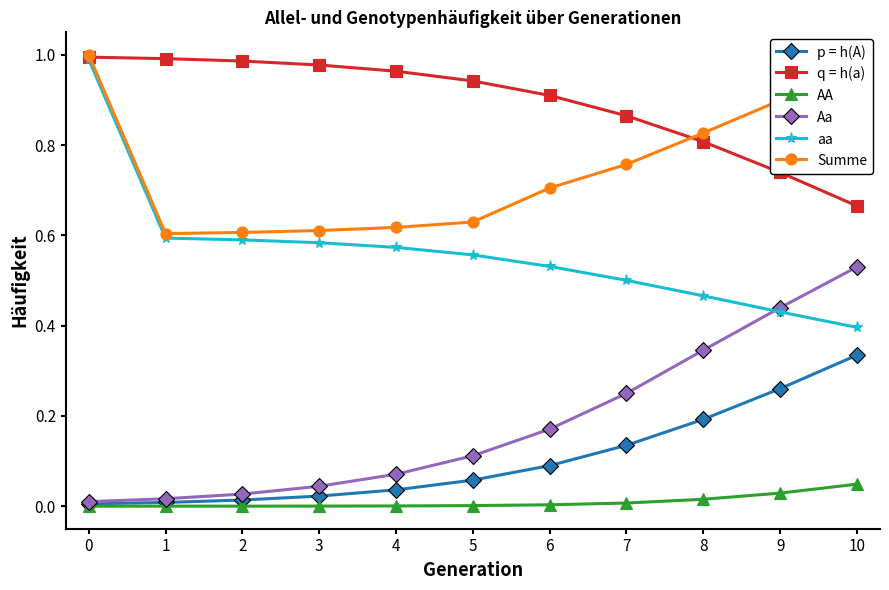

Between 3 and 9, which series saw the biggest shift?

Aa